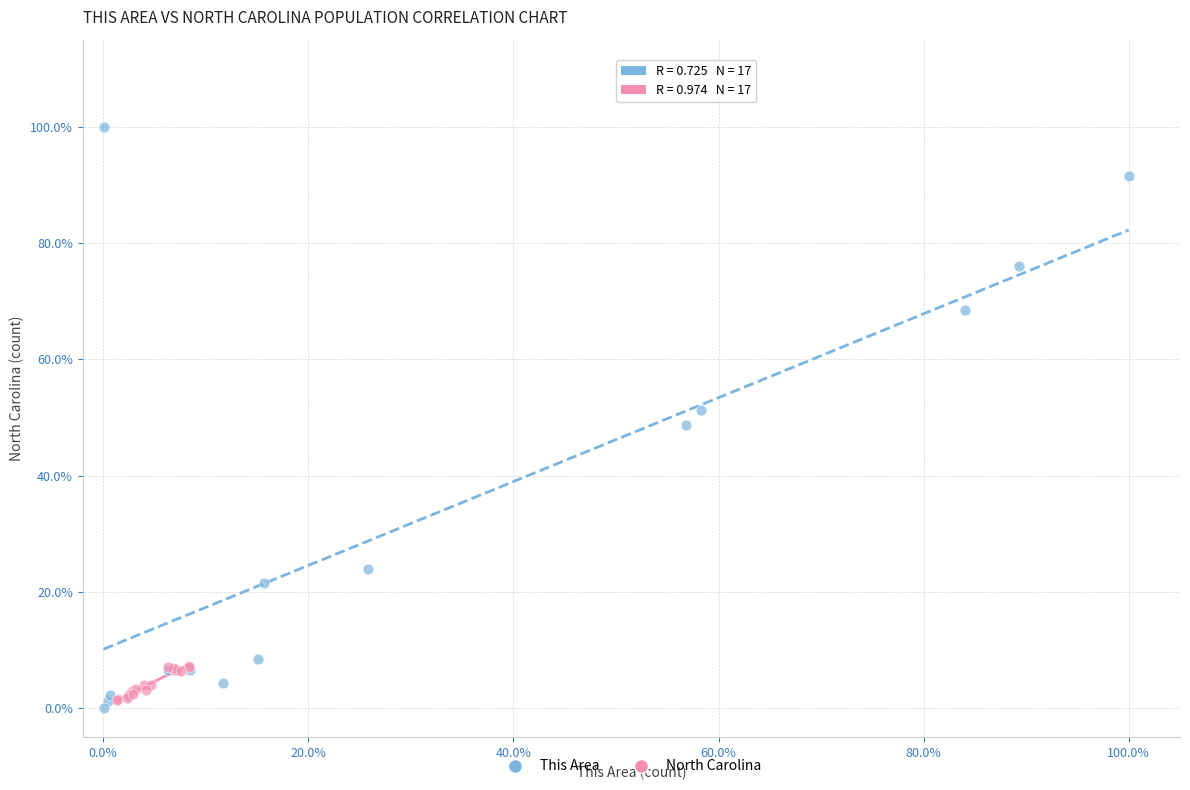

What are all the series names shown in the legend?

This Area, North Carolina